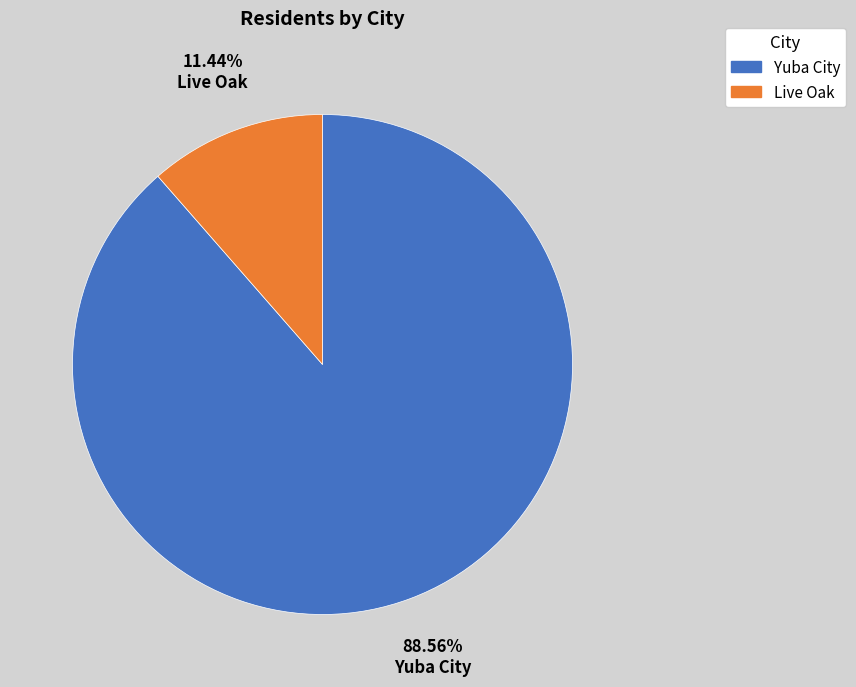

To the nearest percent, what is the combined percentage of Live Oak and Yuba City?

100%